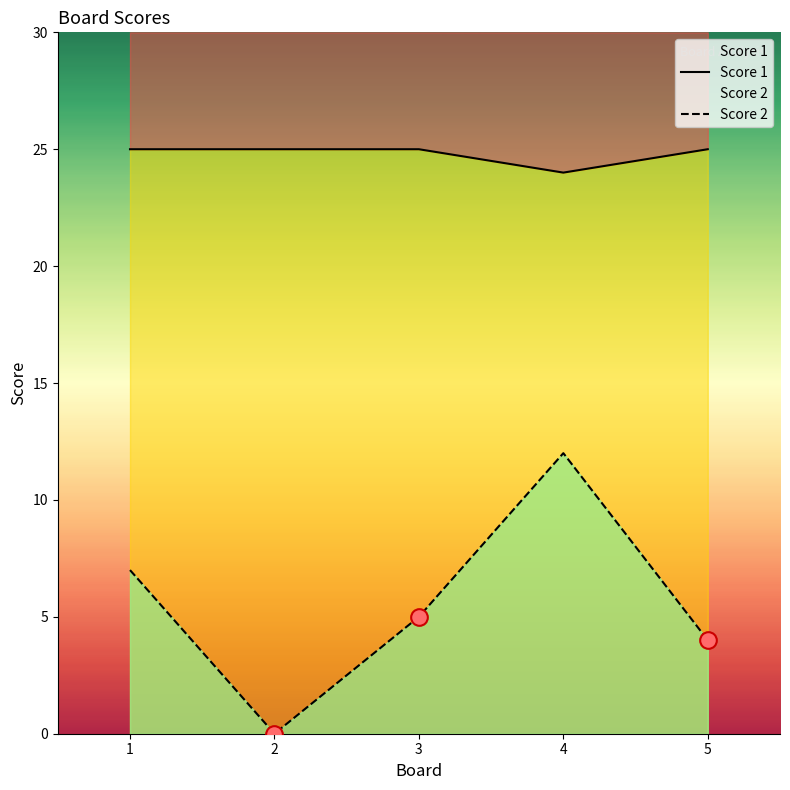

What are all the series names shown in the legend?

Score 1, Score 2